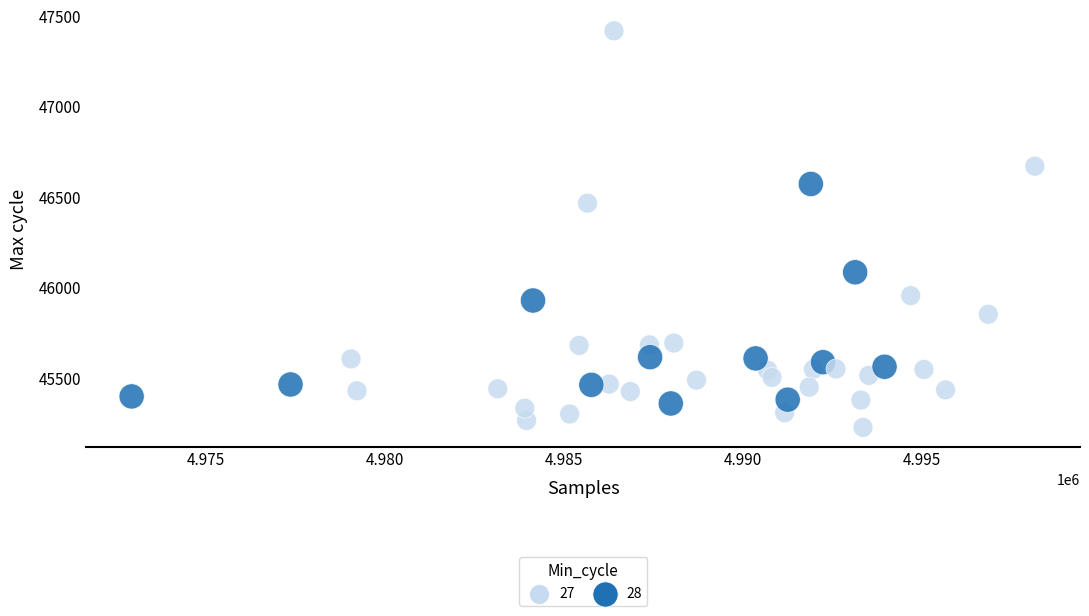

What Y value in the scatter plot is closest to 46323?

46467